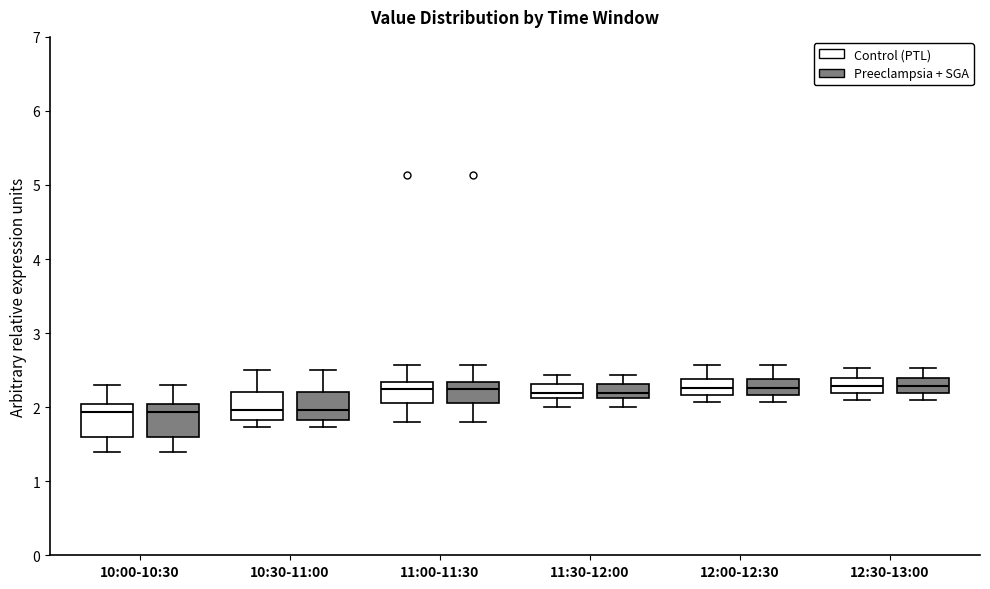

Reading left to right, read every box against the y-axis: the position of its median line, the range the box covers, and the ends of its whiskers. The values are not printed on the chart, so give them approximately, as read against the axis.

10:00-10:30 (Control (PTL)): median 1.9, box 1.6 to 2.0, whiskers 1.4 to 2.3
10:00-10:30 (Preeclampsia + SGA): median 1.9, box 1.6 to 2.0, whiskers 1.4 to 2.3
10:30-11:00 (Control (PTL)): median 2.0, box 1.8 to 2.2, whiskers 1.7 to 2.5
10:30-11:00 (Preeclampsia + SGA): median 2.0, box 1.8 to 2.2, whiskers 1.7 to 2.5
11:00-11:30 (Control (PTL)): median 2.3 (just below the box's upper edge), box 2.1 to 2.3, whiskers 1.8 to 2.6
11:00-11:30 (Preeclampsia + SGA): median 2.3 (just below the box's upper edge), box 2.1 to 2.3, whiskers 1.8 to 2.6
11:30-12:00 (Control (PTL)): median 2.2, box 2.1 to 2.3, whiskers 2.0 to 2.4
11:30-12:00 (Preeclampsia + SGA): median 2.2, box 2.1 to 2.3, whiskers 2.0 to 2.4
12:00-12:30 (Control (PTL)): median 2.3, box 2.2 to 2.4, whiskers 2.1 to 2.6
12:00-12:30 (Preeclampsia + SGA): median 2.3, box 2.2 to 2.4, whiskers 2.1 to 2.6
12:30-13:00 (Control (PTL)): median 2.3, box 2.2 to 2.4, whiskers 2.1 to 2.5
12:30-13:00 (Preeclampsia + SGA): median 2.3, box 2.2 to 2.4, whiskers 2.1 to 2.5